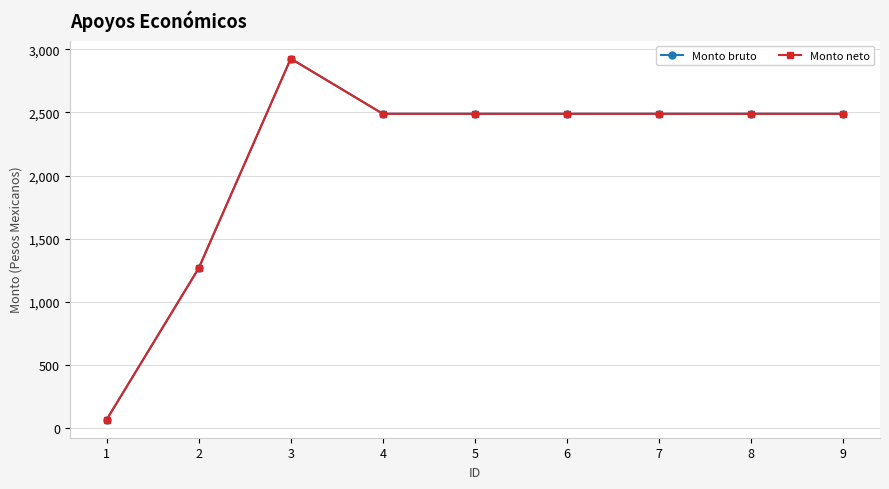

Reading left to right, transcribe all the data shown in this chart.

Monto bruto: 1=66.7	2=1265.8	3=2925.8	4=2488.9	5=2488.9	6=2488.9	7=2488.9	8=2488.9	9=2488.9
Monto neto: 1=66.7	2=1265.8	3=2925.8	4=2488.9	5=2488.9	6=2488.9	7=2488.9	8=2488.9	9=2488.9